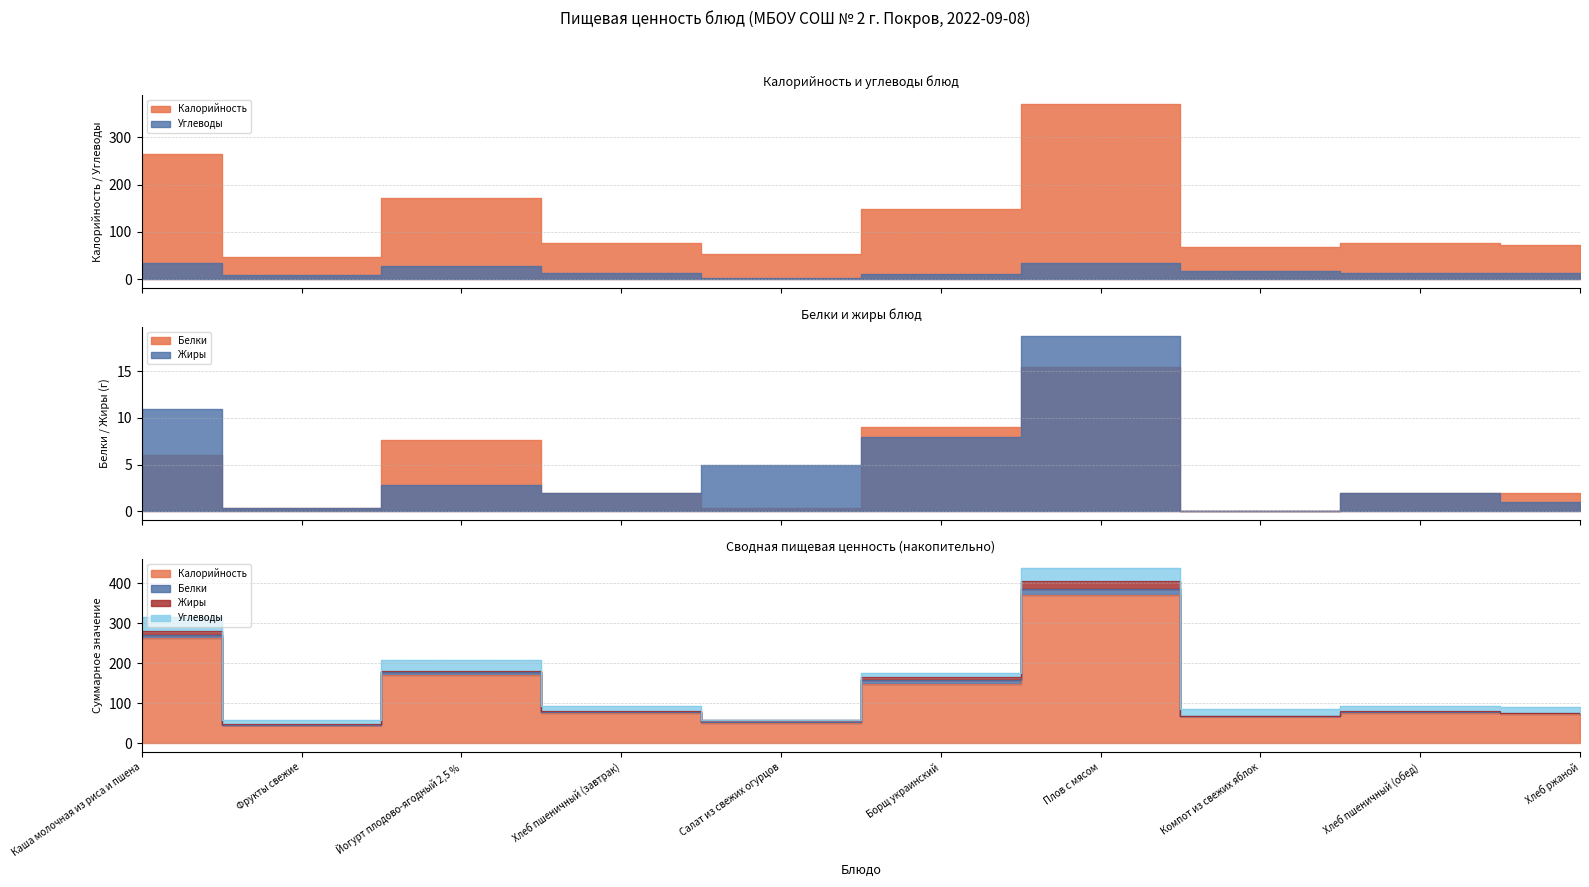

At Хлеб пшеничный (обед), list the series in order from smallest to largest.

Белки, Жиры, Углеводы, Калорийность